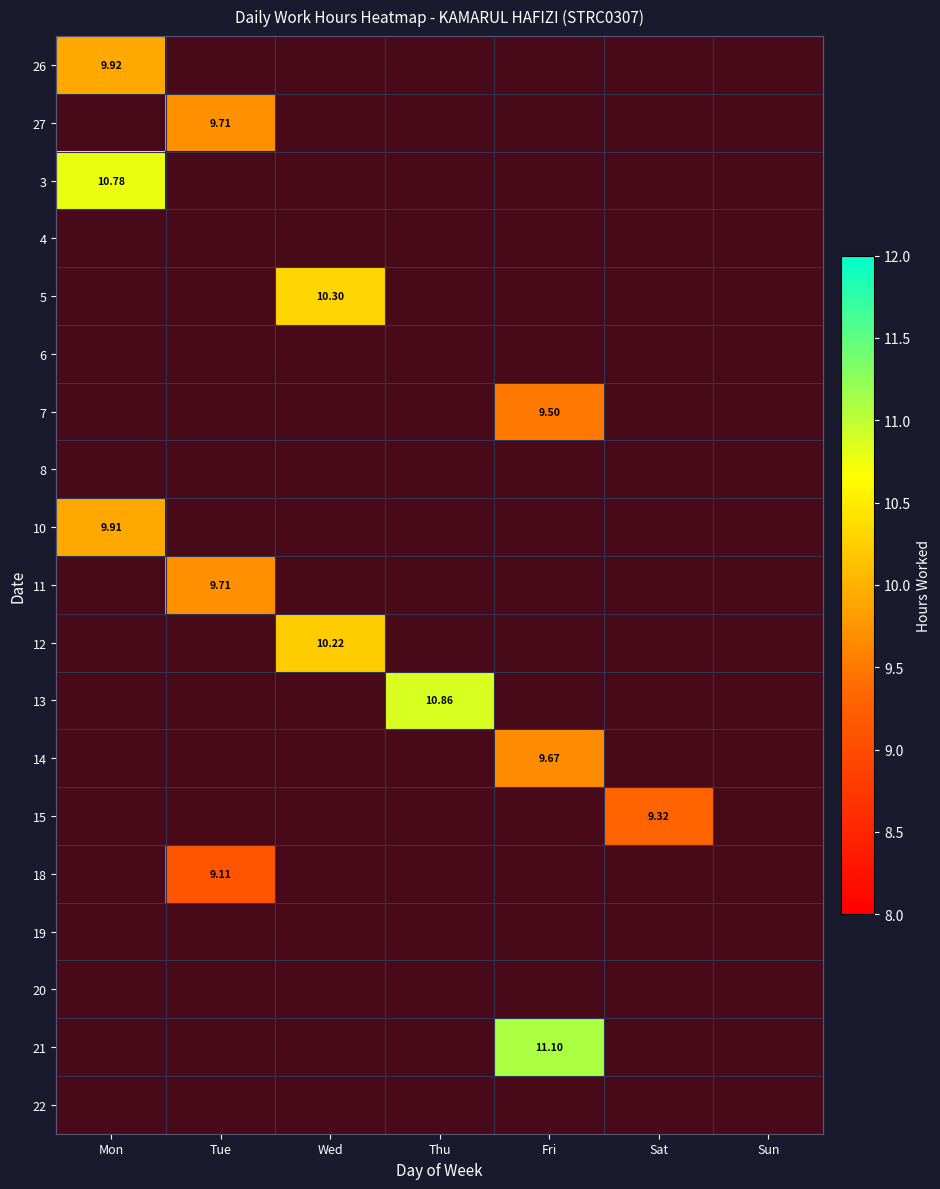

Between Mon and Tue, which series saw the biggest shift?

3